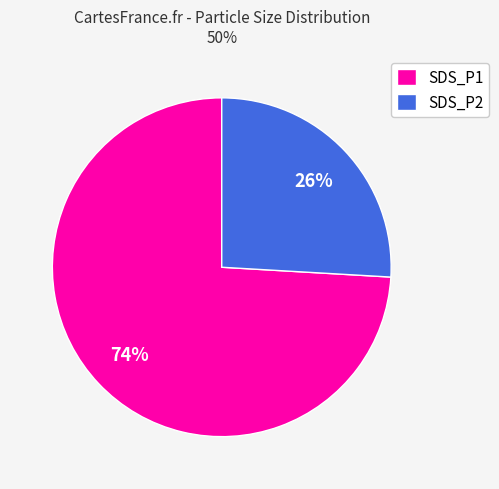

To the nearest percent, what is the difference between the largest and smallest slice percentages?

48%